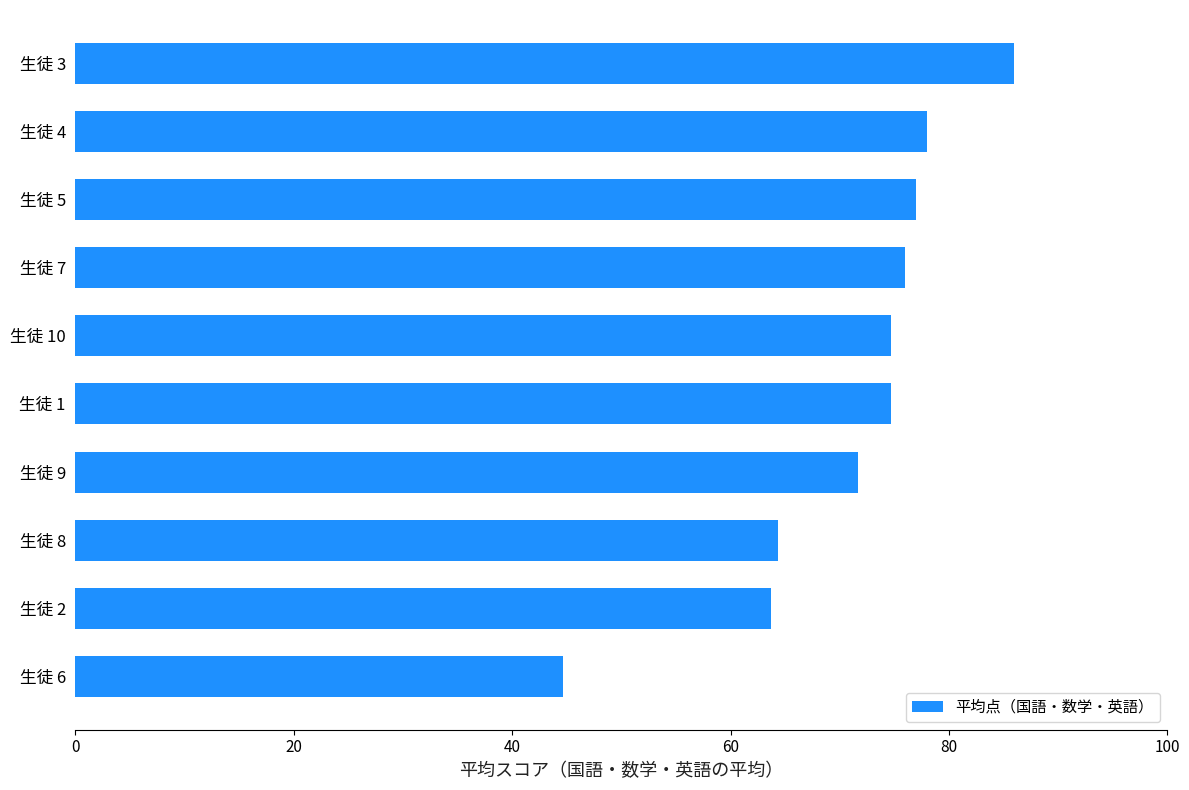

Which label corresponds to the largest value in the chart?

生徒 3